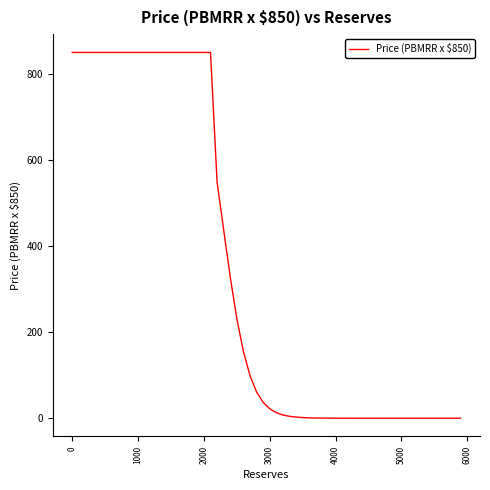

What is the difference between the maximum and minimum values?

850.0